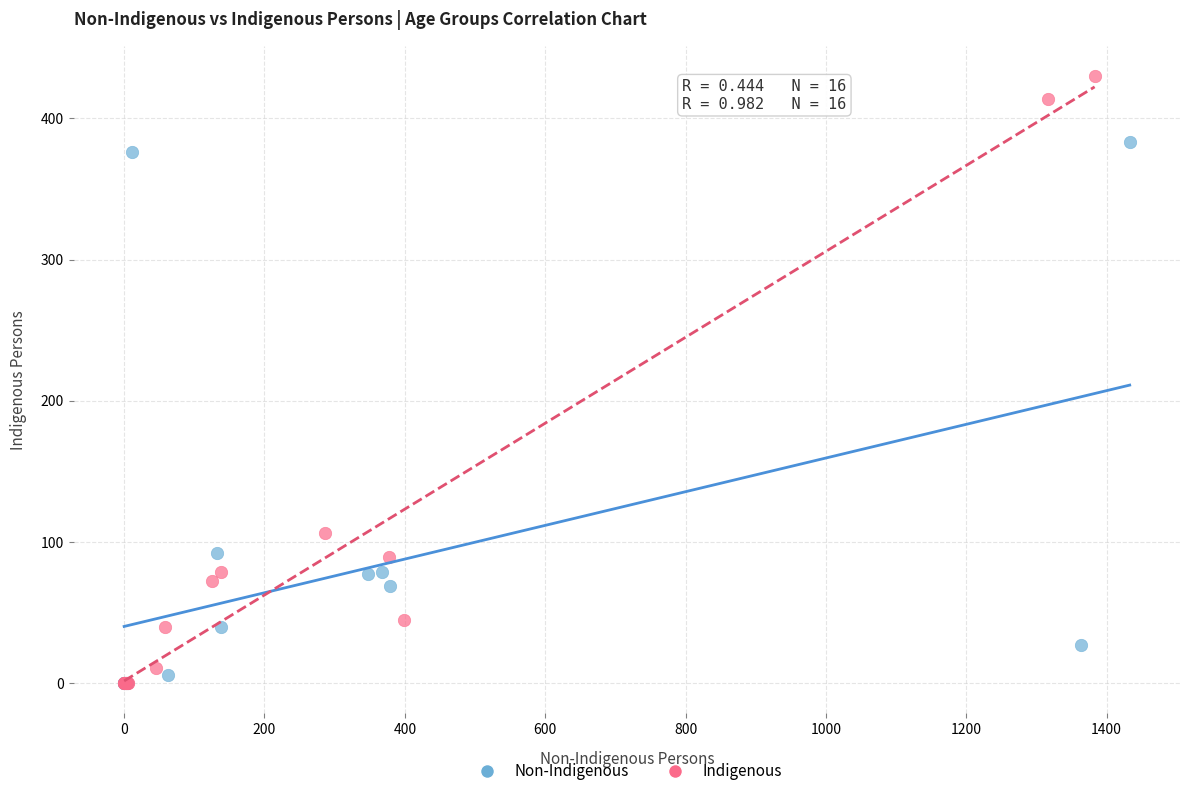

Which series has the largest Y range (max minus min)?

Indigenous